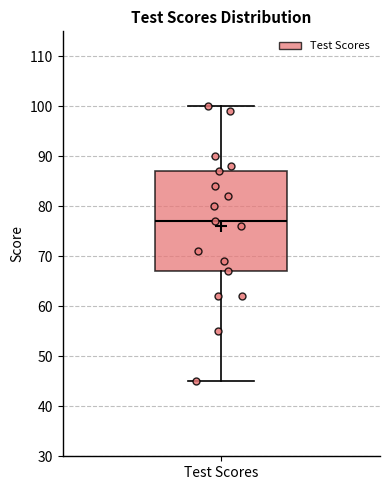

Where does the upper whisker of the box for Test Scores end on the y-axis? The values are not printed on the chart, so give them approximately, as read against the axis.

100